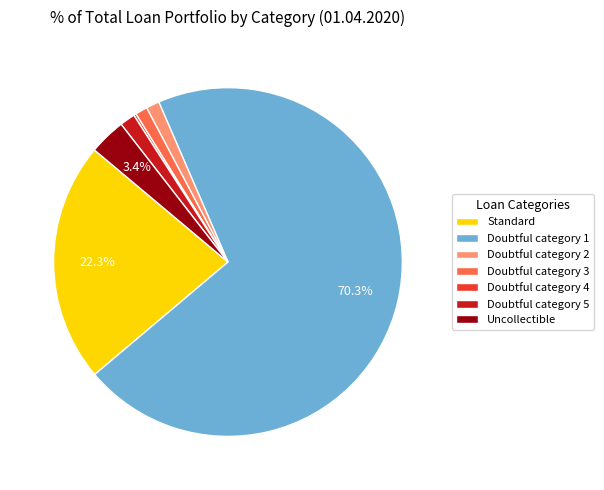

Which category has the biggest portion of the pie?

Doubtful category 1